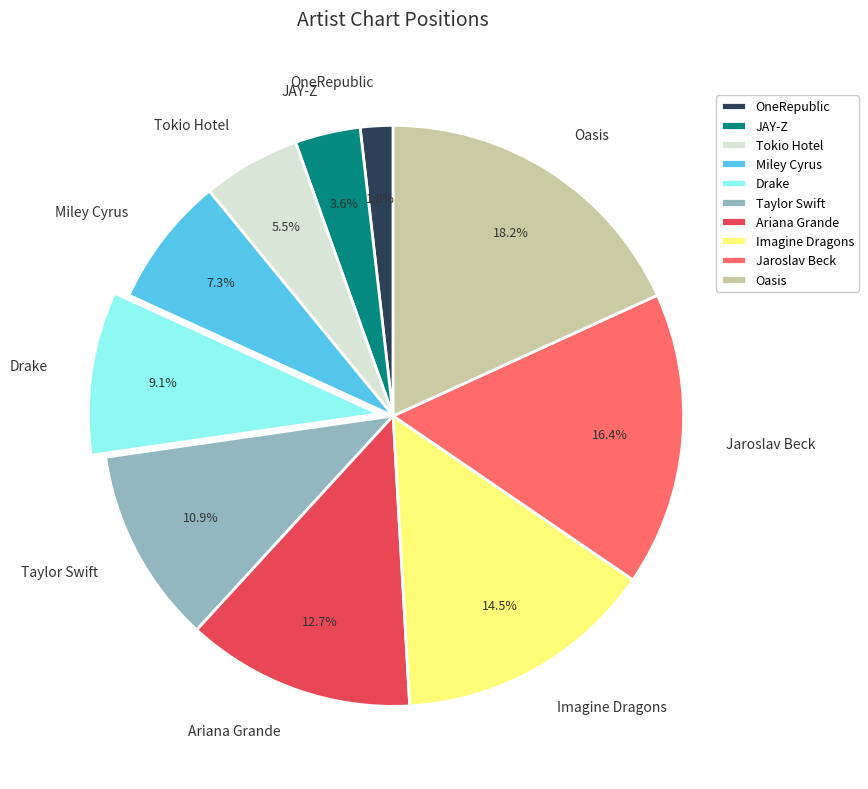

How many slices are in this pie chart?

10